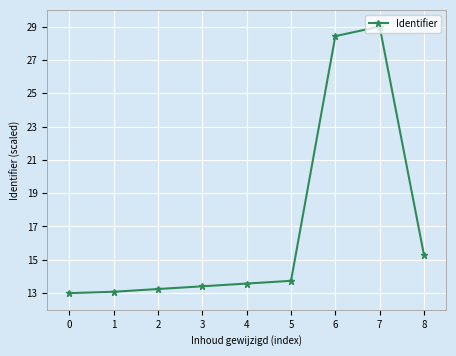

True or false: the data has more than 0 interior local peaks.

True